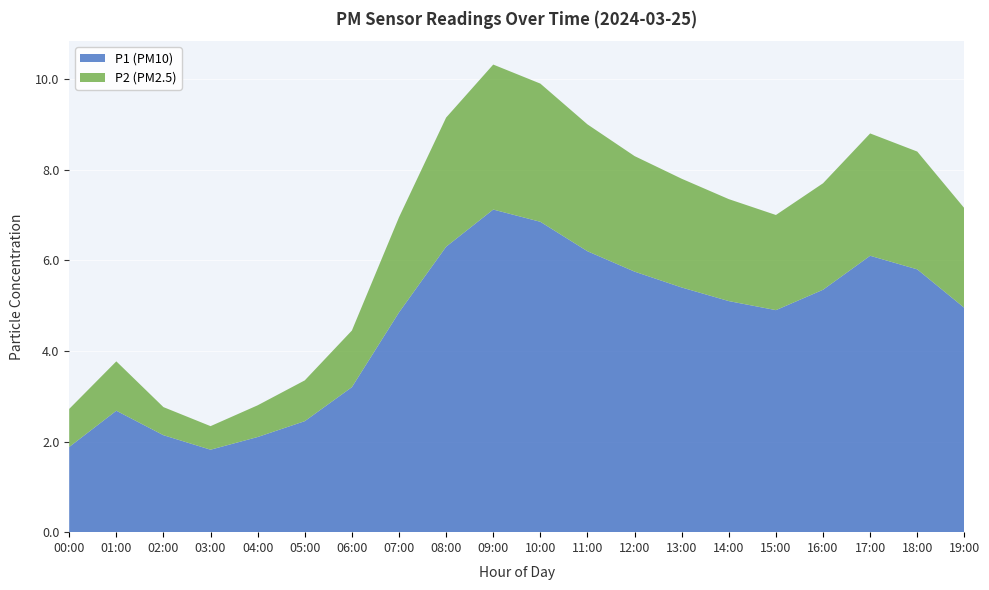

Reading right to left, transcribe all the data shown in this chart.

P1 (PM10): 5.0	5.8	6.1	5.3	4.9	5.1	5.4	5.8	6.2	6.8	7.1	6.3	4.8	3.2	2.5	2.1	1.8	2.1	2.7	1.9
P2 (PM2.5): 2.2	2.6	2.7	2.4	2.1	2.2	2.4	2.5	2.8	3.0	3.2	2.9	2.1	1.2	0.9	0.7	0.5	0.6	1.1	0.8